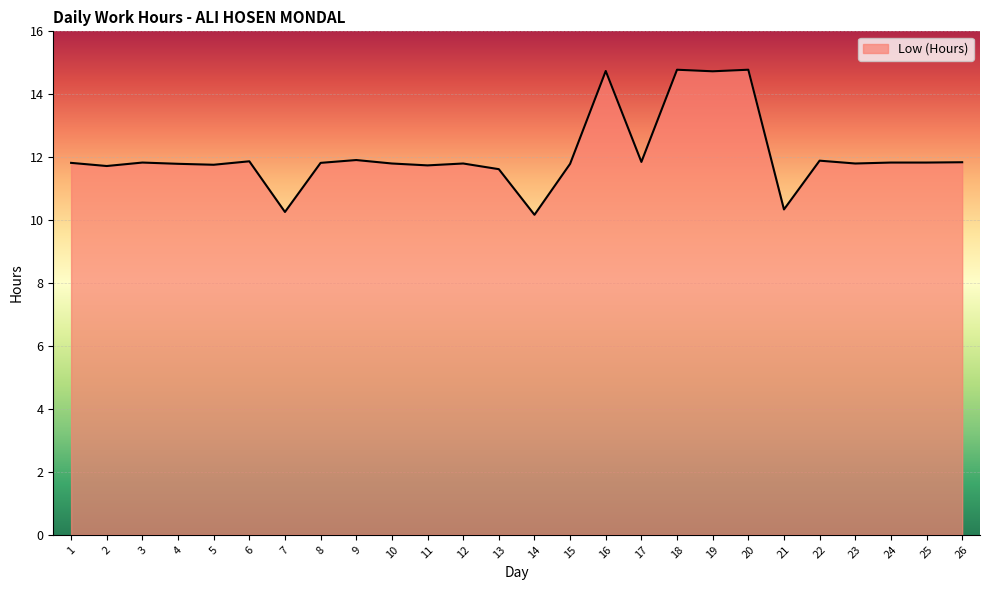

How many lines are shown in the chart?

1